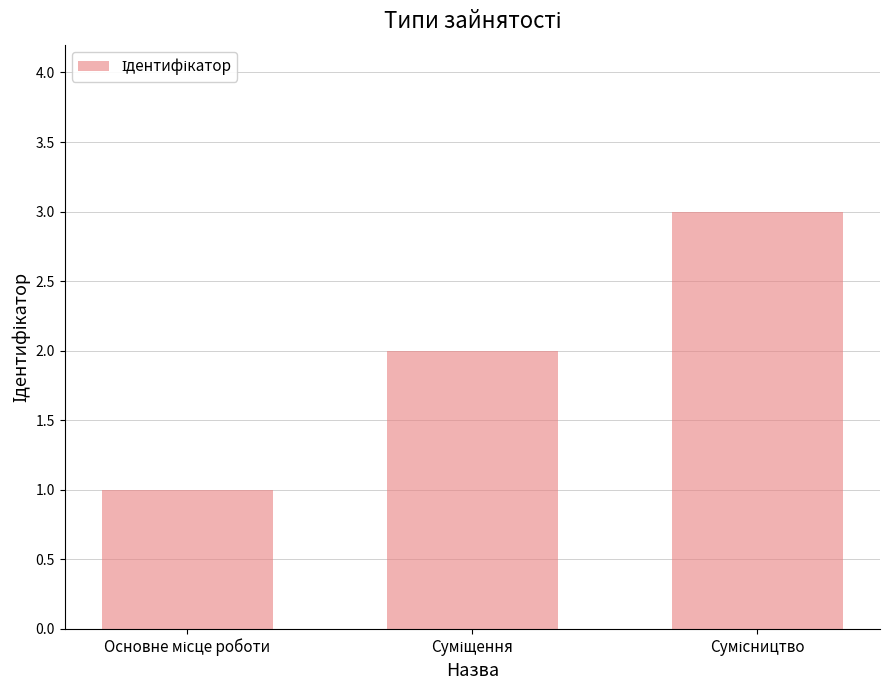

What is the sum of all values?

6